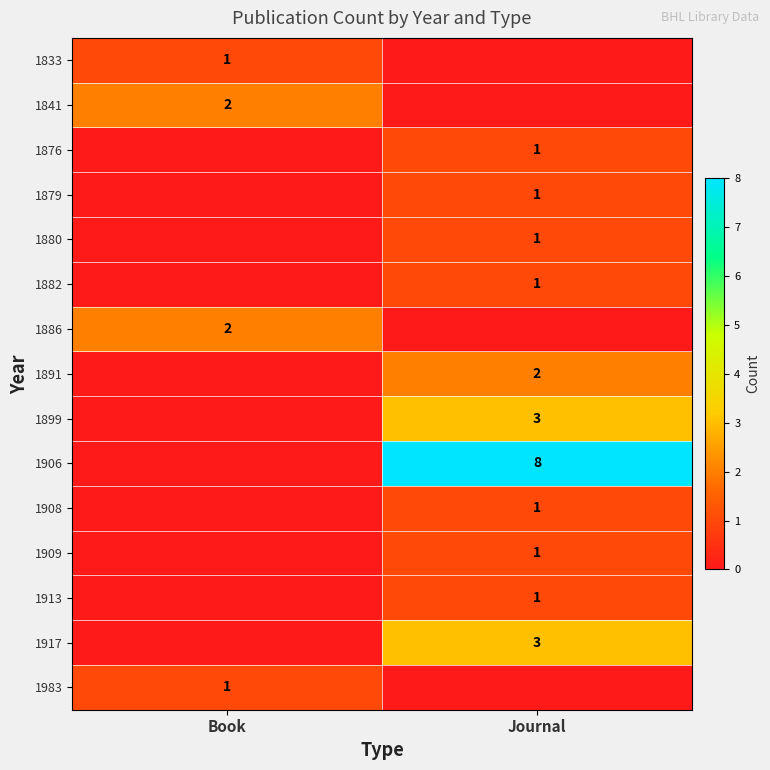

The value of 1879 at Journal is 0. True or false?

False